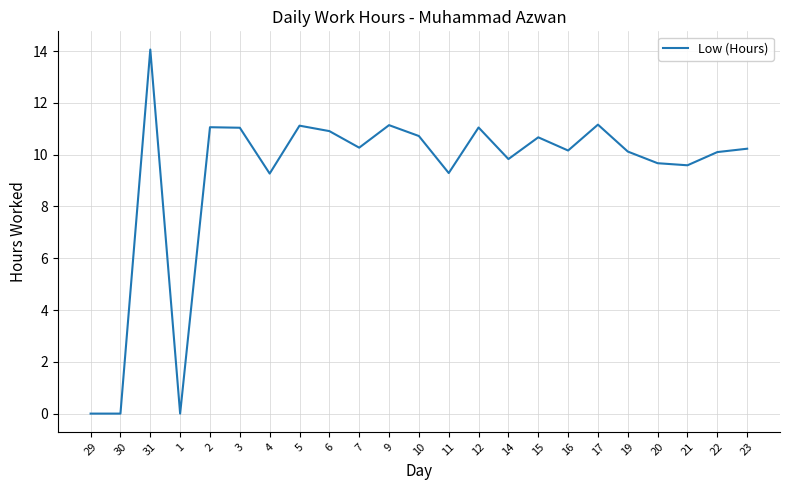

What is the ratio of the value at 3 to the value at 22?

1.1